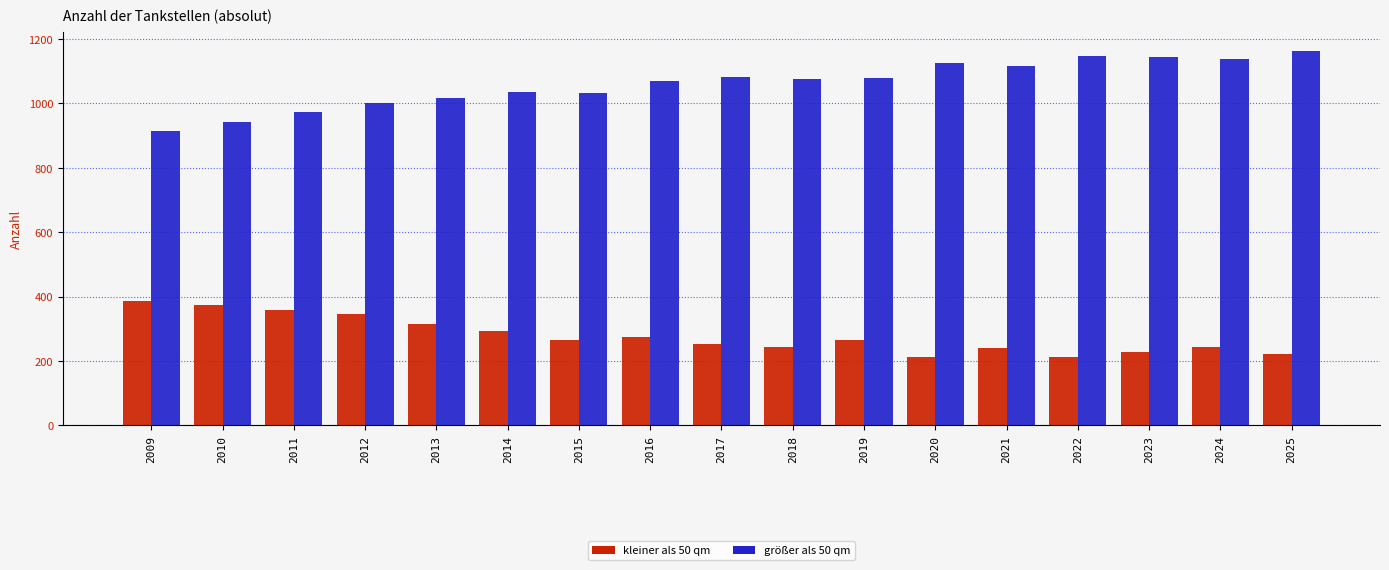

What is the total value across all series at 2013?

1333